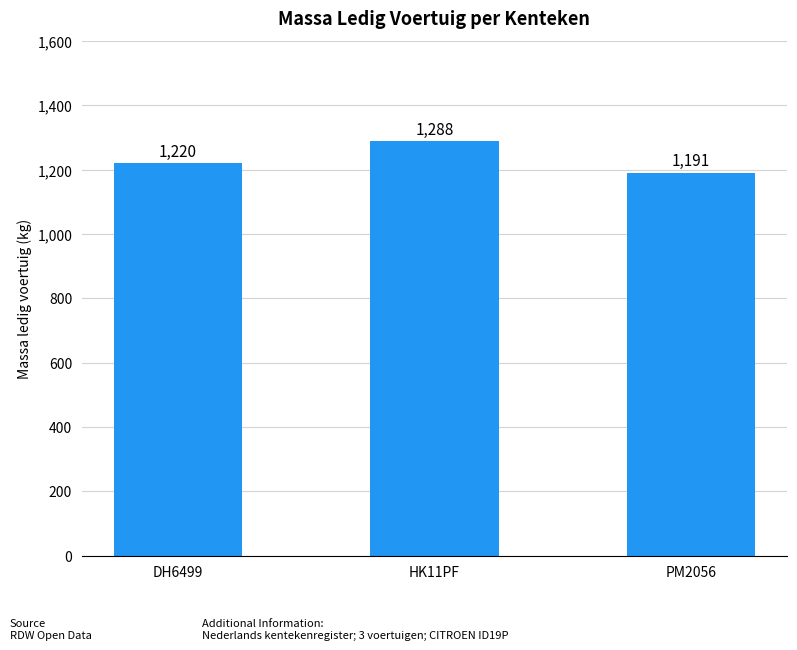

Reading right to left, list all the values displayed in this chart.

1191	1288	1220